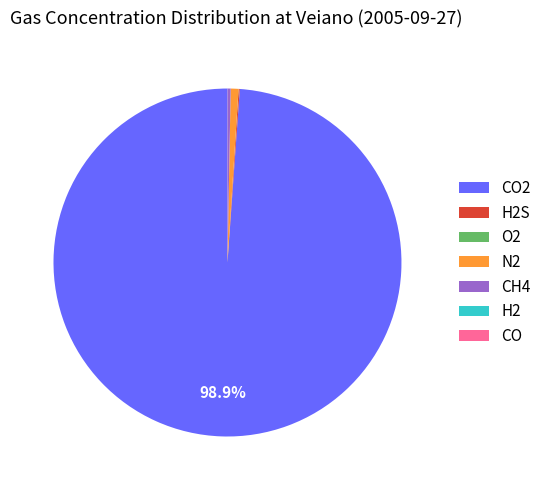

Is there any slice that represents more than half of the pie?

Yes